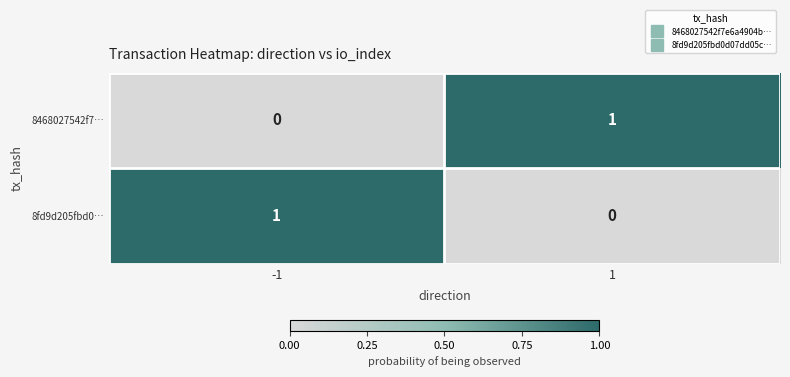

Is the value of 8fd9d205fbd0… at -1 greater than the value of 8468027542f7… at -1?

Yes